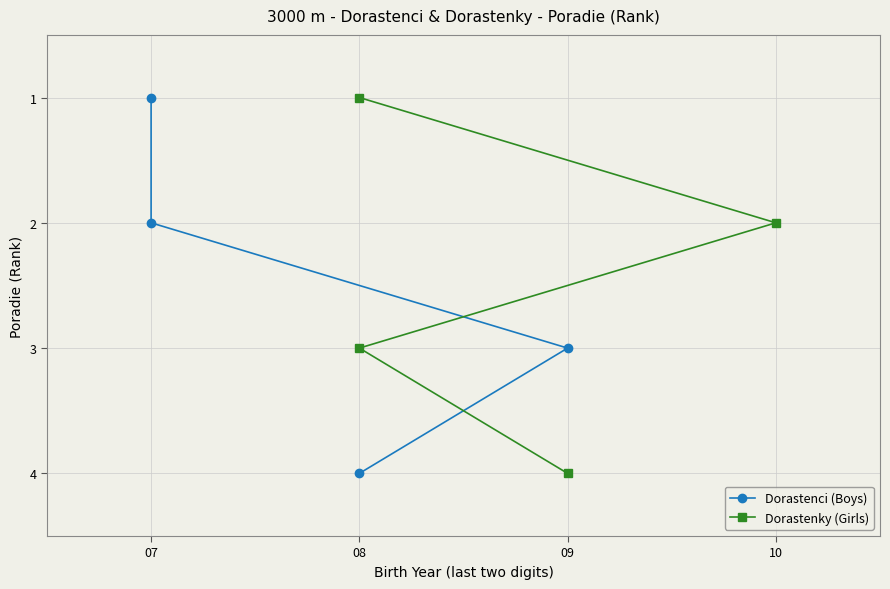

True or false: Dorastenci (Boys) and Dorastenky (Girls) intersect in this chart.

False